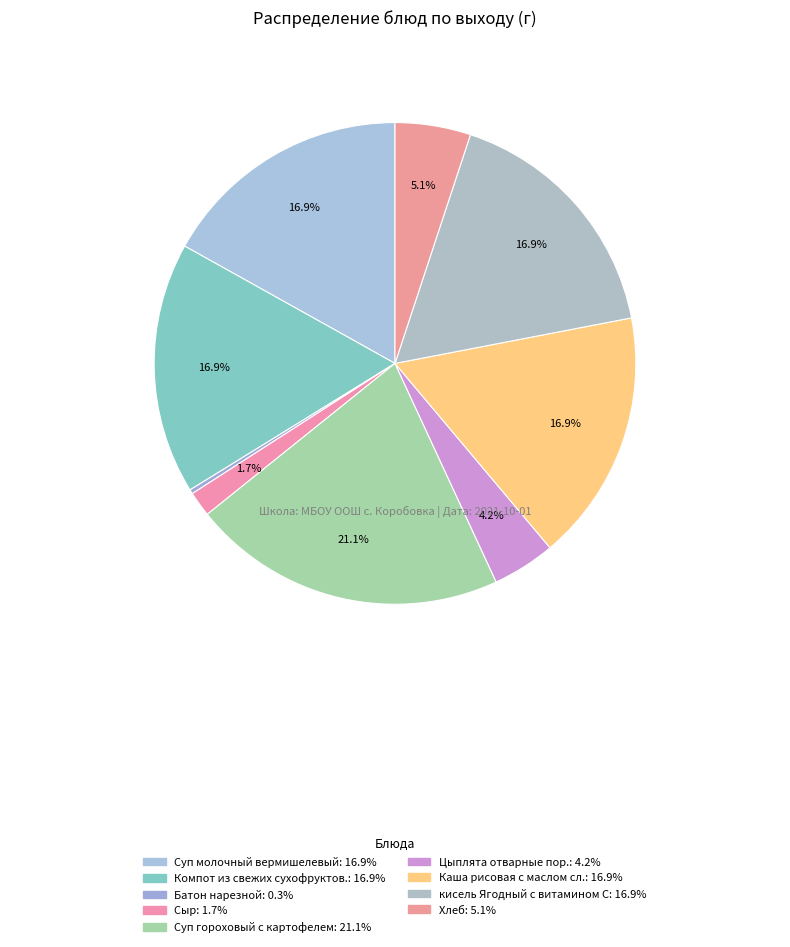

How many slices are in this pie chart?

9